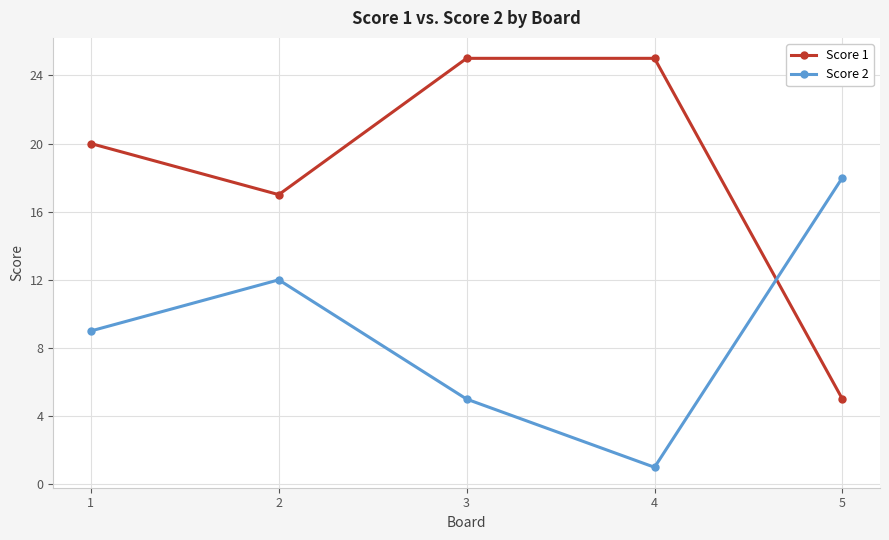

What is the sum of the Score 1 values at 3 and 5?

30